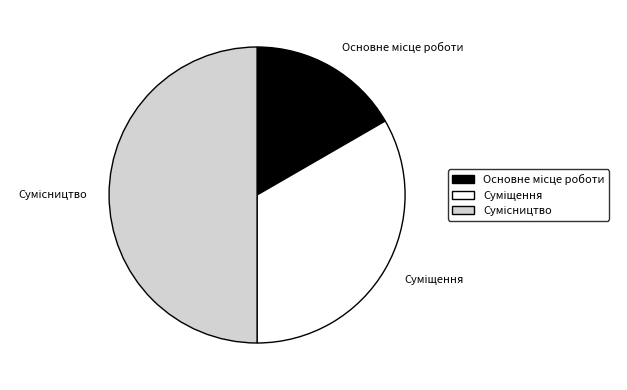

Is Основне місце роботи the majority of the pie?

No